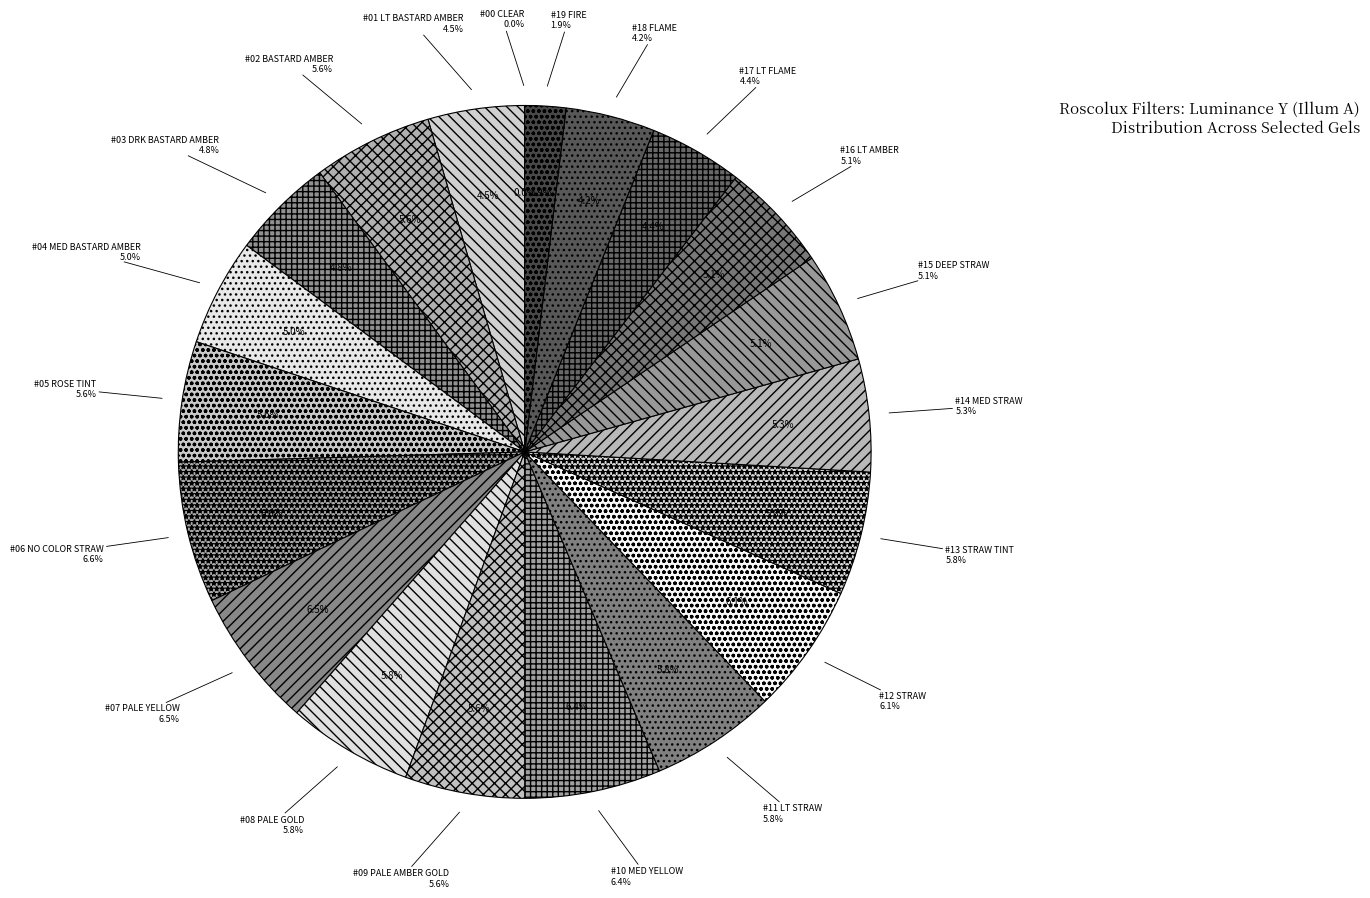

How much of the chart is everything except #14 MED STRAW?

94.7%